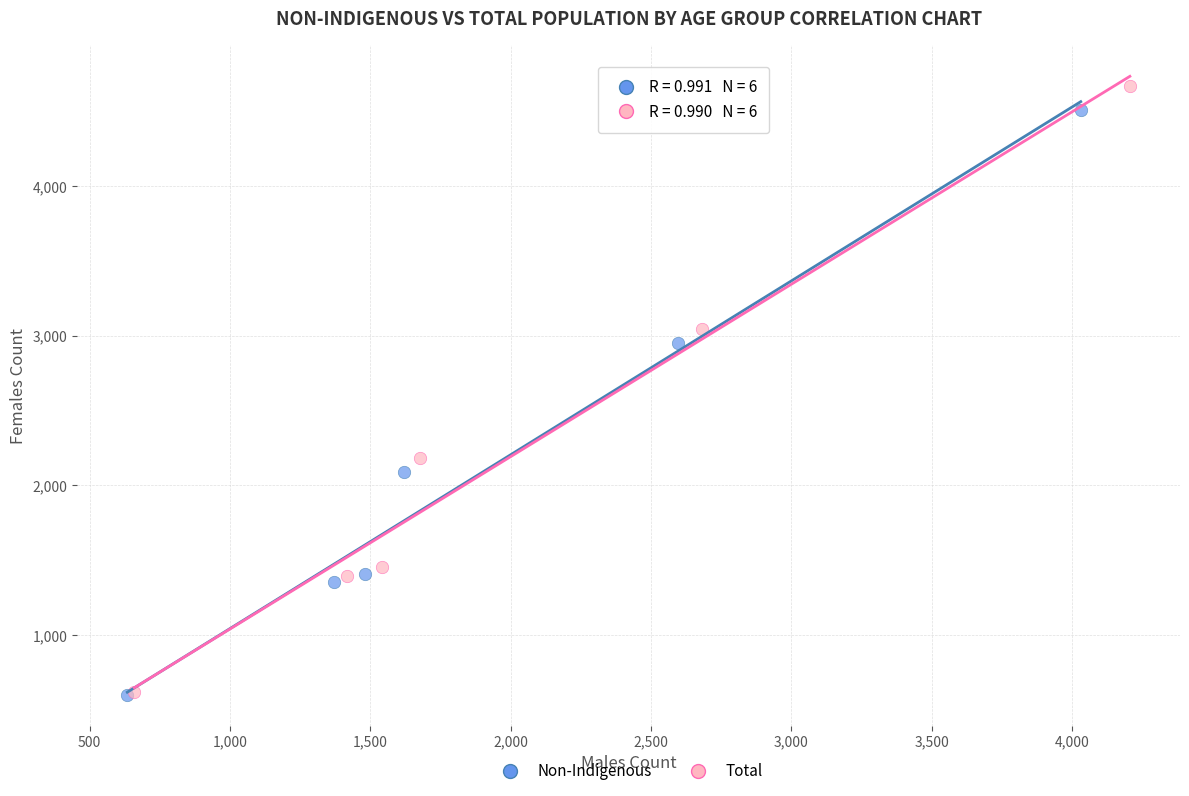

Which series has the largest Y range (max minus min)?

Total